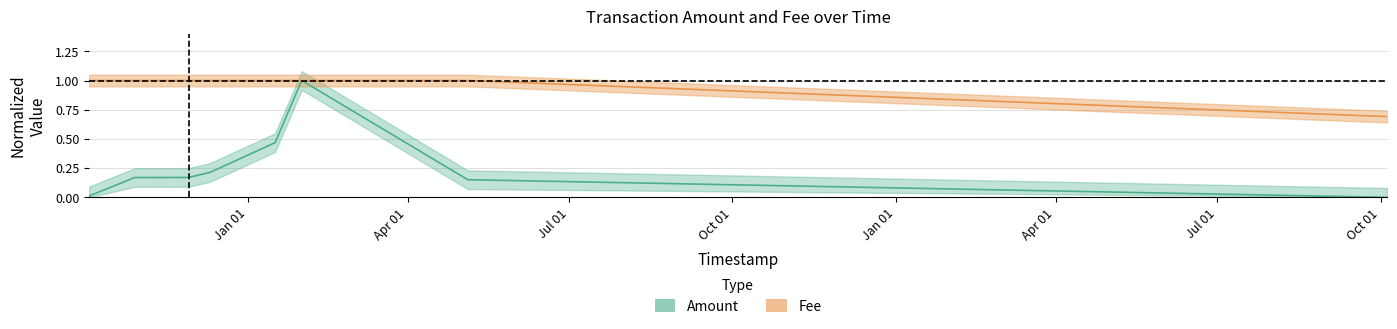

What is the average value of the Amount series?

0.2